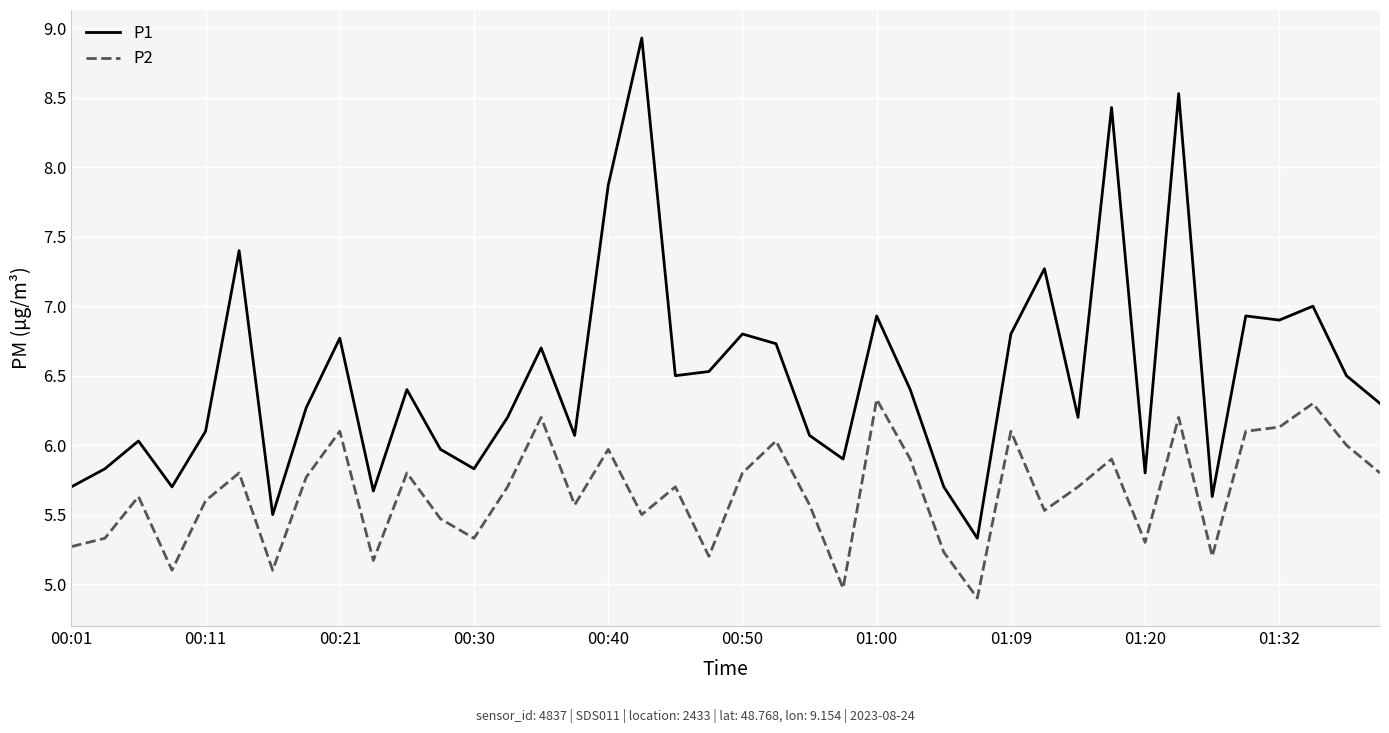

List the series in order of their peak value, highest first.

P1, P2